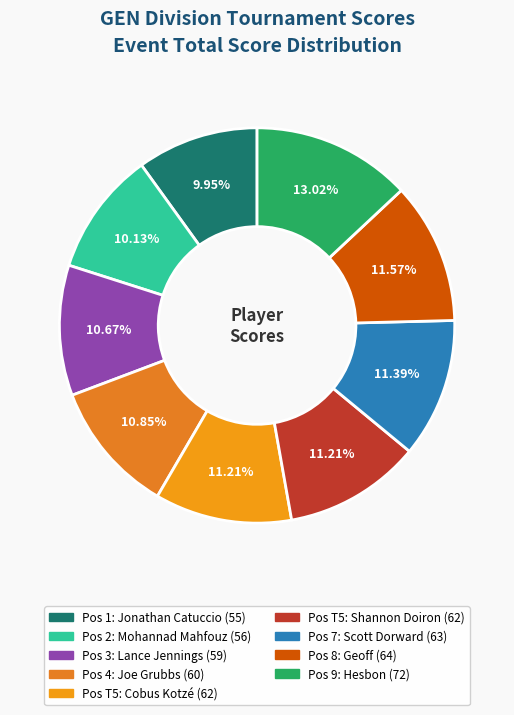

How many segments does this pie chart have?

9